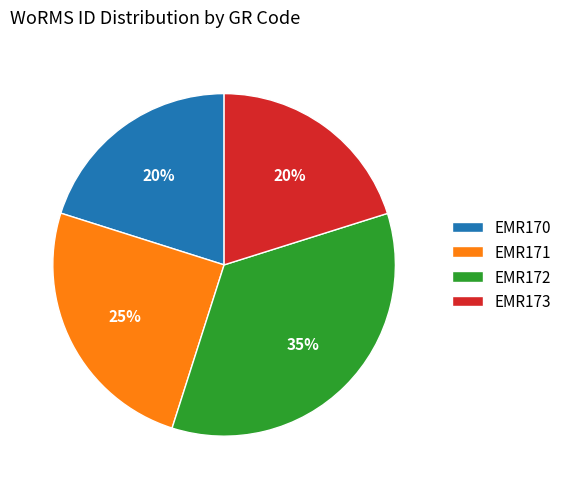

The EMR170 slice represents 34% of the pie. True or false?

False